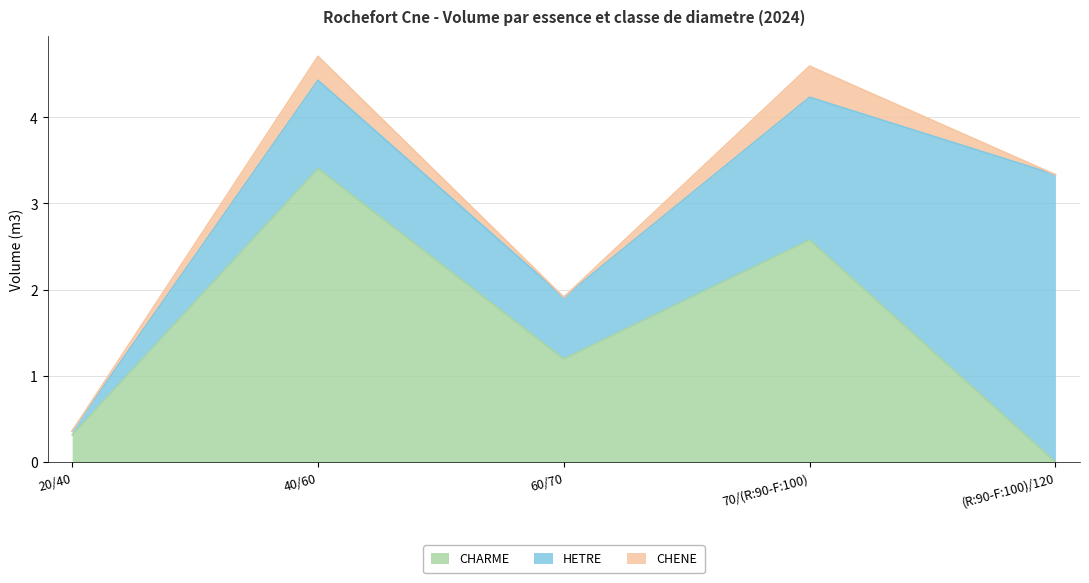

List the labels in order of CHARME value, largest first.

40/60, 70/(R:90-F:100), 60/70, 20/40, (R:90-F:100)/120